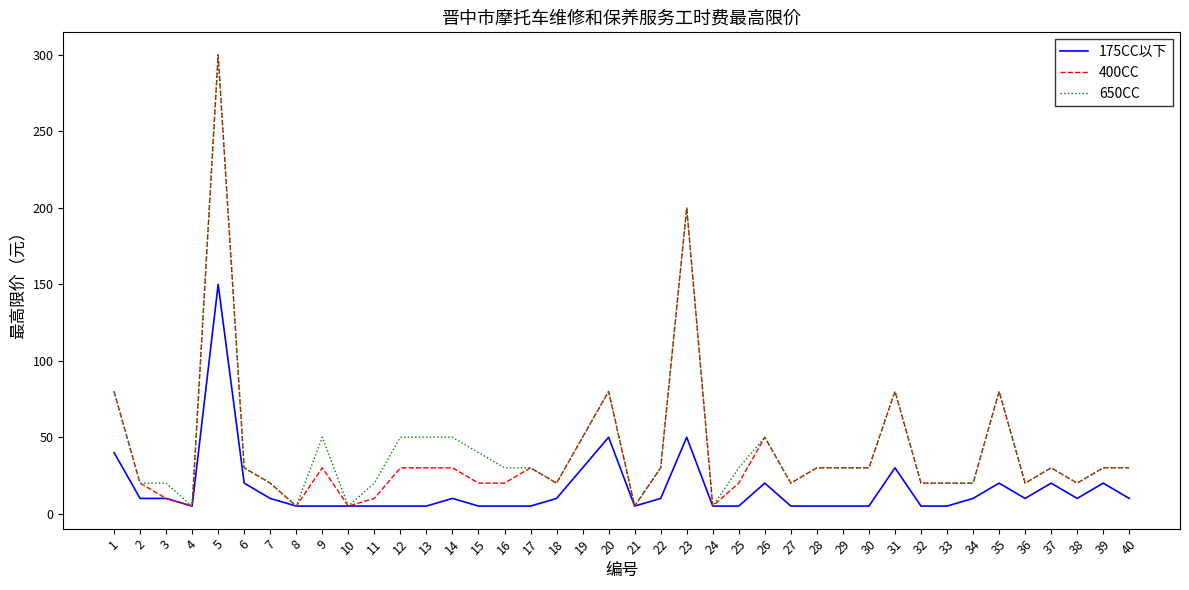

The 400CC series shows 5 at 8. True or false?

True